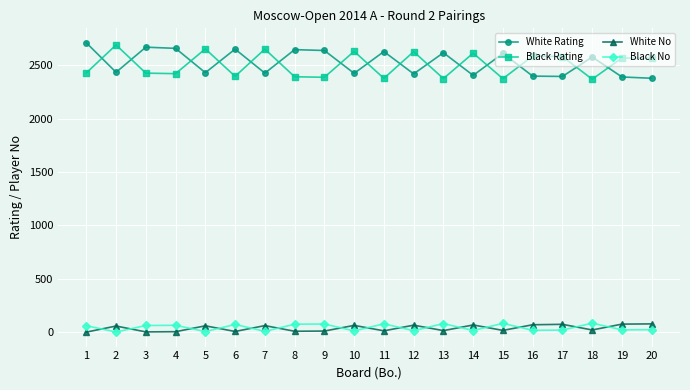

What is the difference between the maximum and minimum values in the White No series?

77